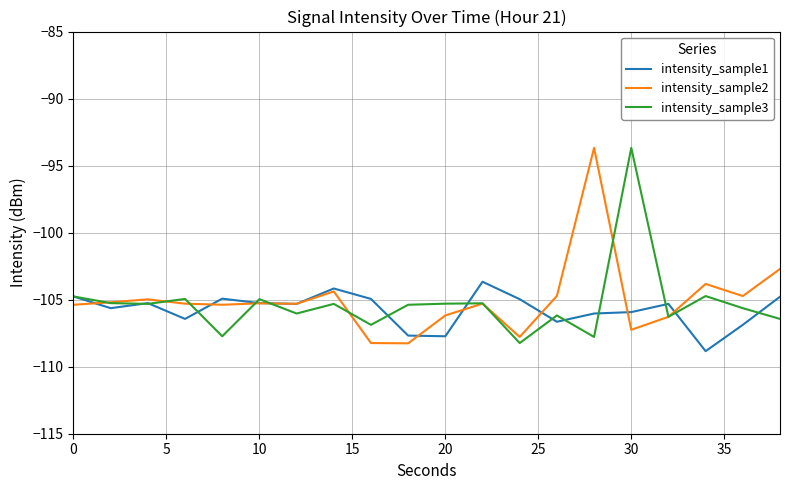

What is the highest value of the intensity_sample3 series?

-93.7